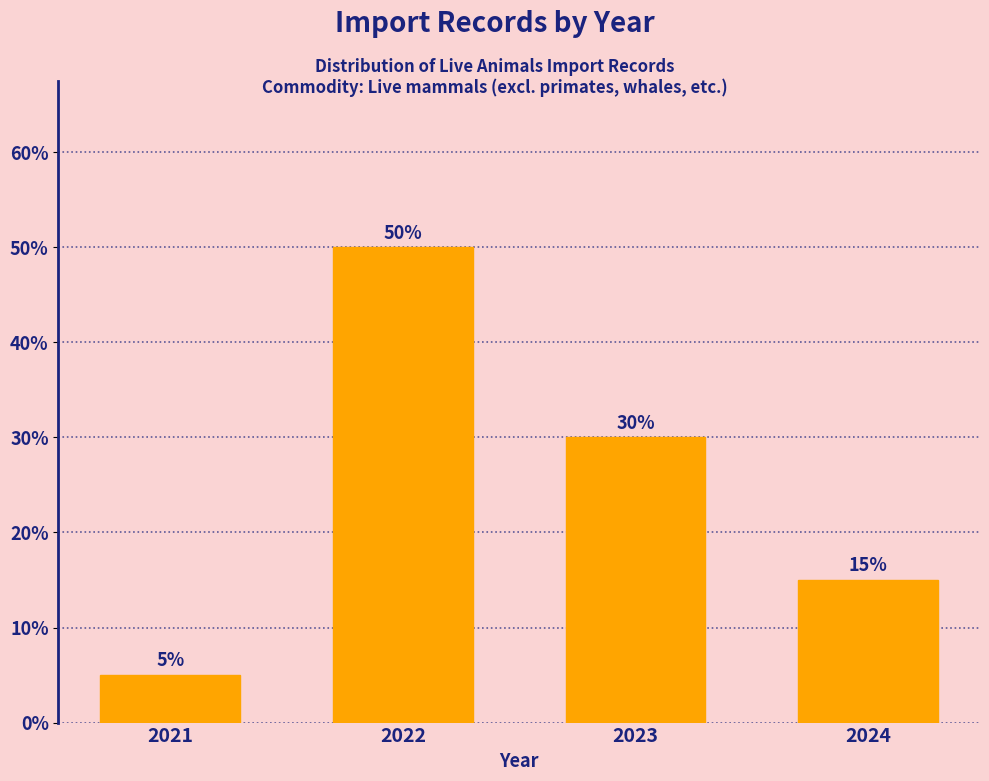

Reading right to left, what are all the values shown in this chart?

2024=15	2023=30	2022=50	2021=5